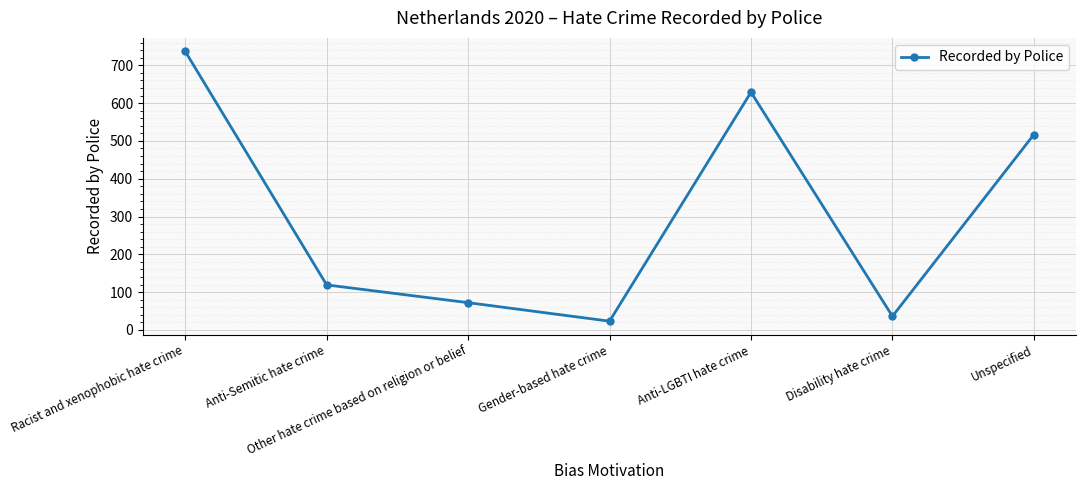

How many interior local peaks (higher than both neighbors) does the data have?

1